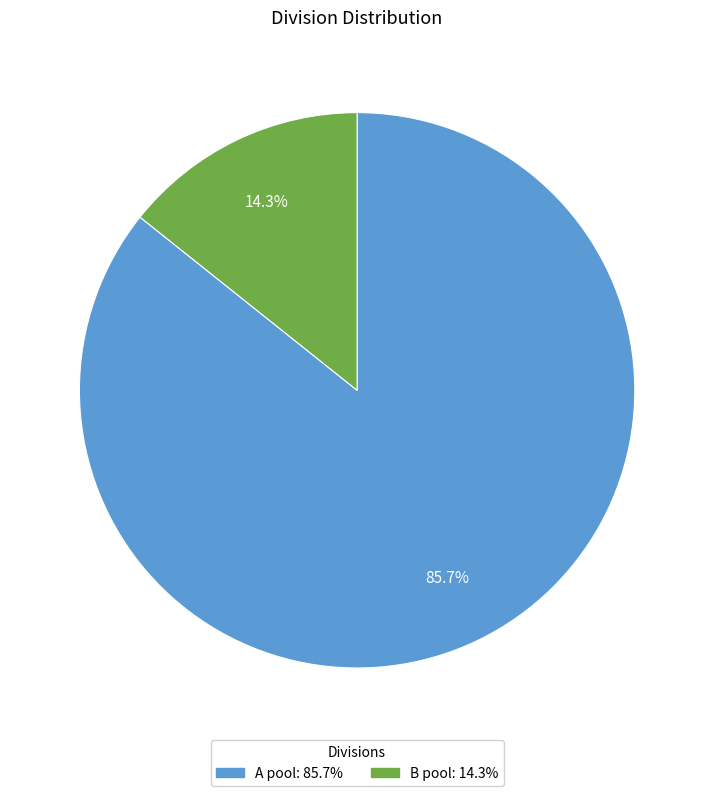

Which category has the biggest portion of the pie?

A pool